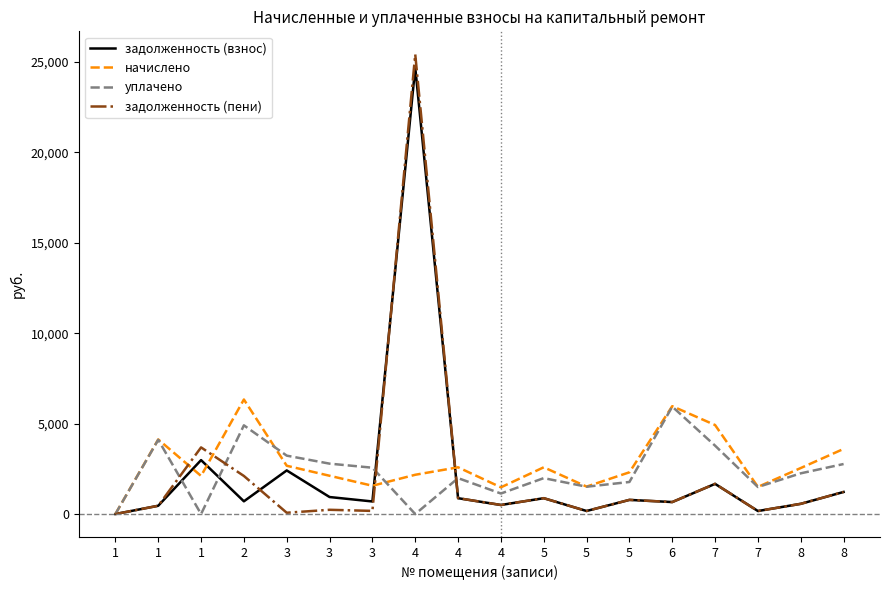

Does the chart have visible grid lines?

No